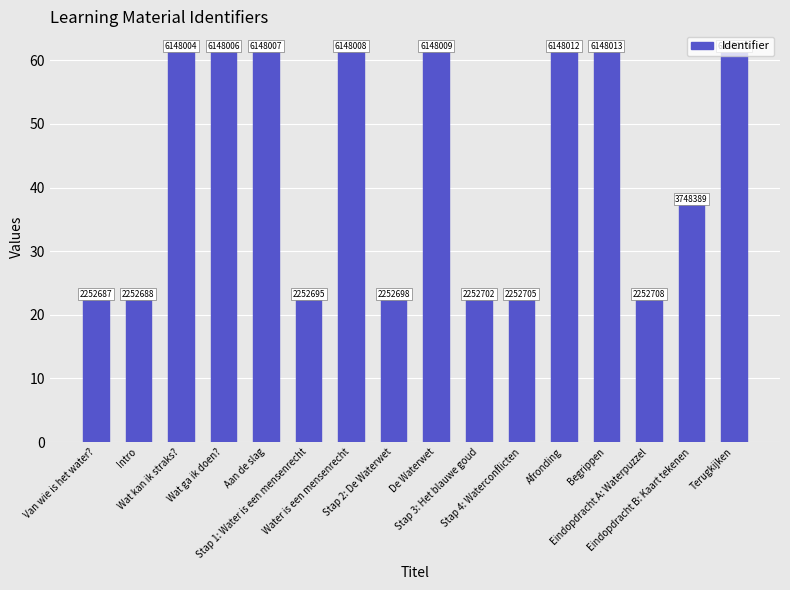

What is the average value?

42.9